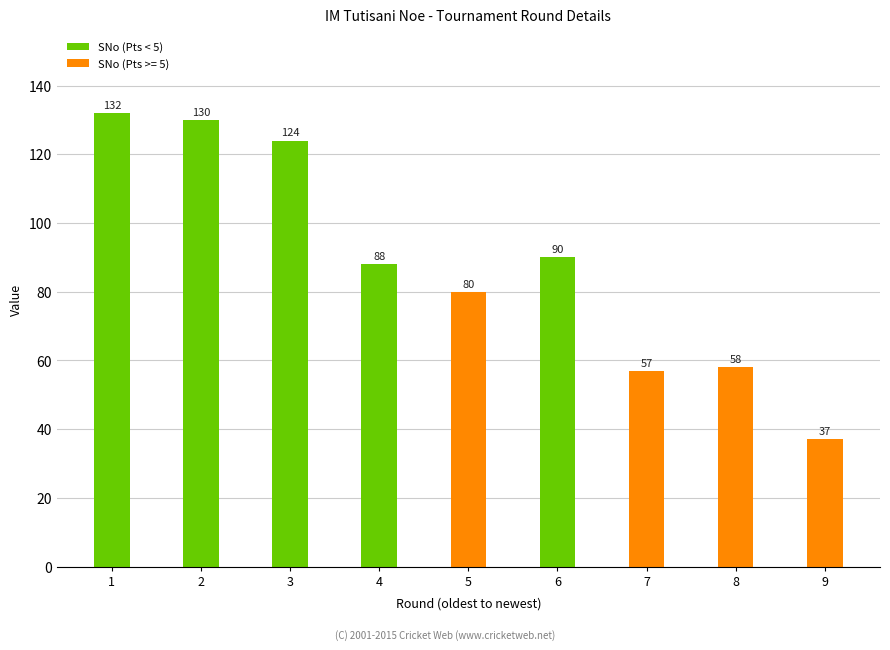

What is the change in value from 4 to 8?

-30